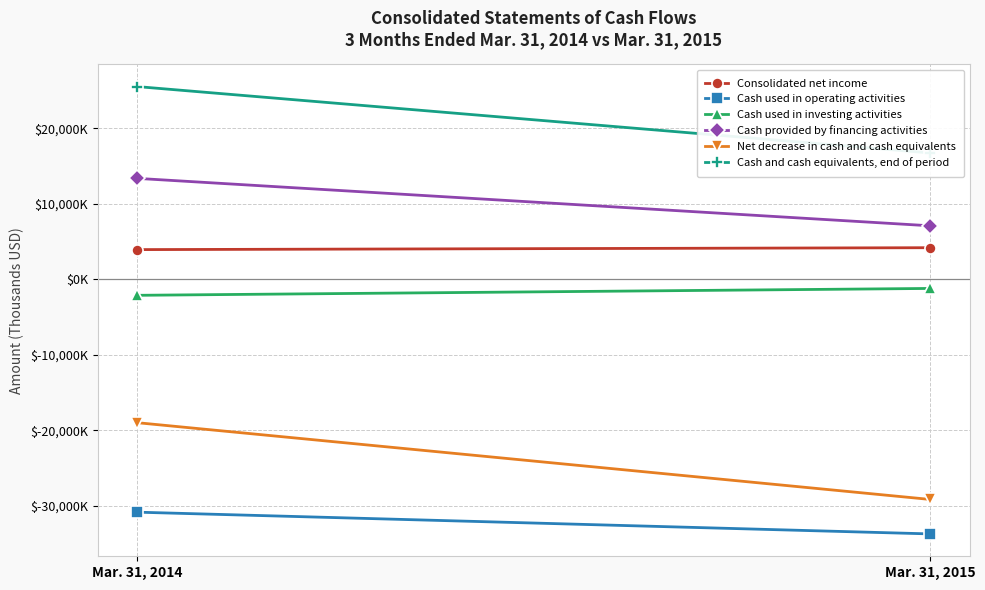

At which category is the sum across all series the highest?

Mar. 31, 2014